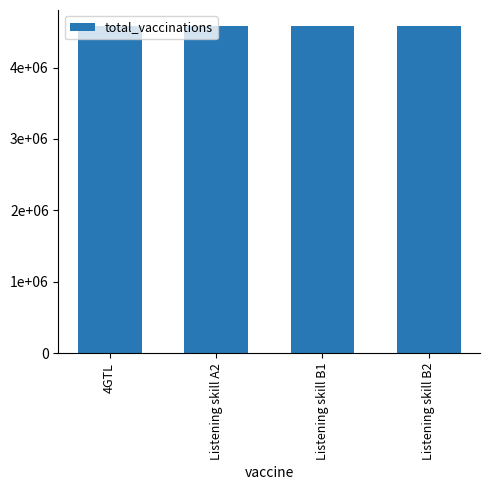

Does the chart contain any negative values?

No